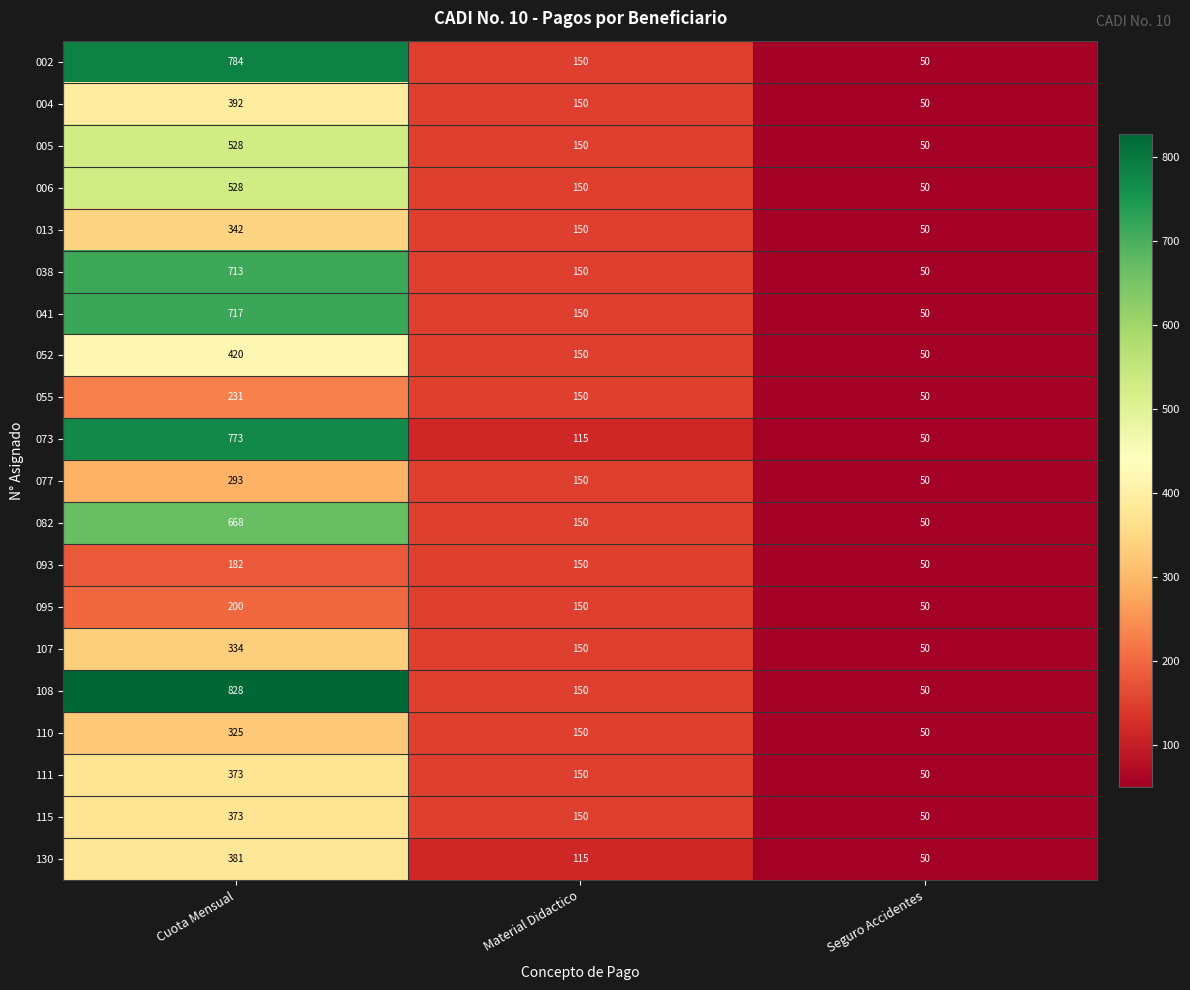

What is the sum of all 073 values?

938